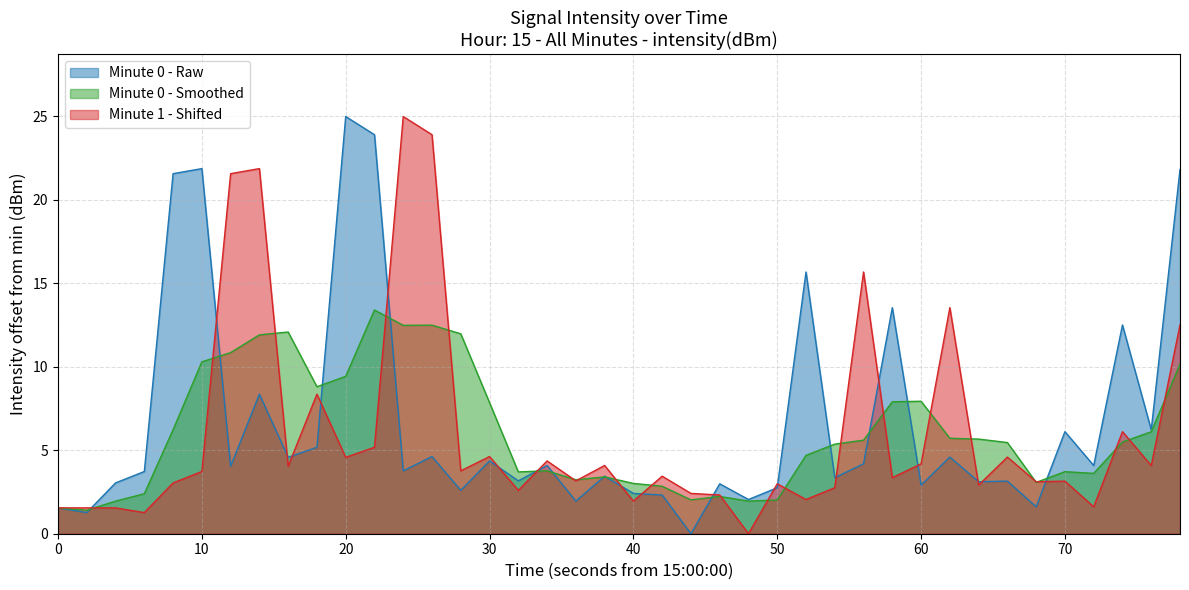

What is the difference between the highest and lowest values at 40?

1.1